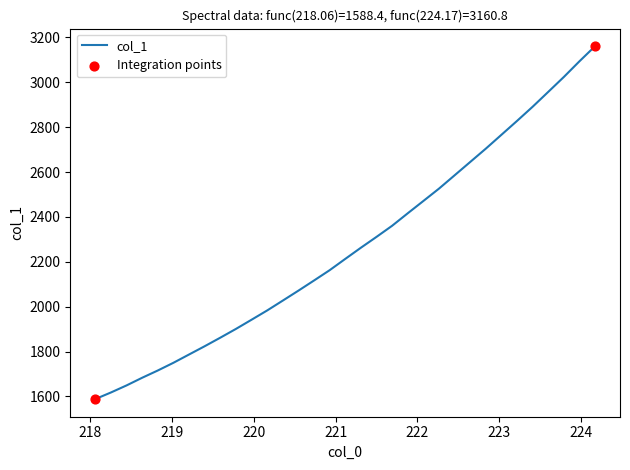

What is the smallest value displayed?

1588.4